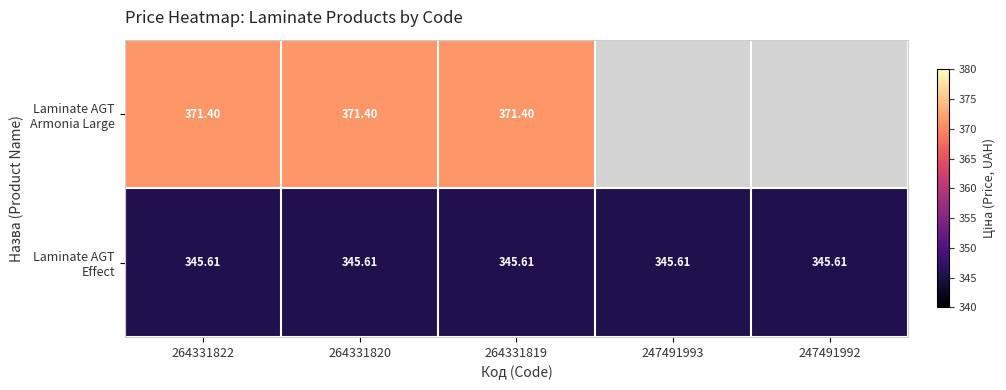

Is it true that Laminate AGT Effect equals 502.2 at 264331819?

False